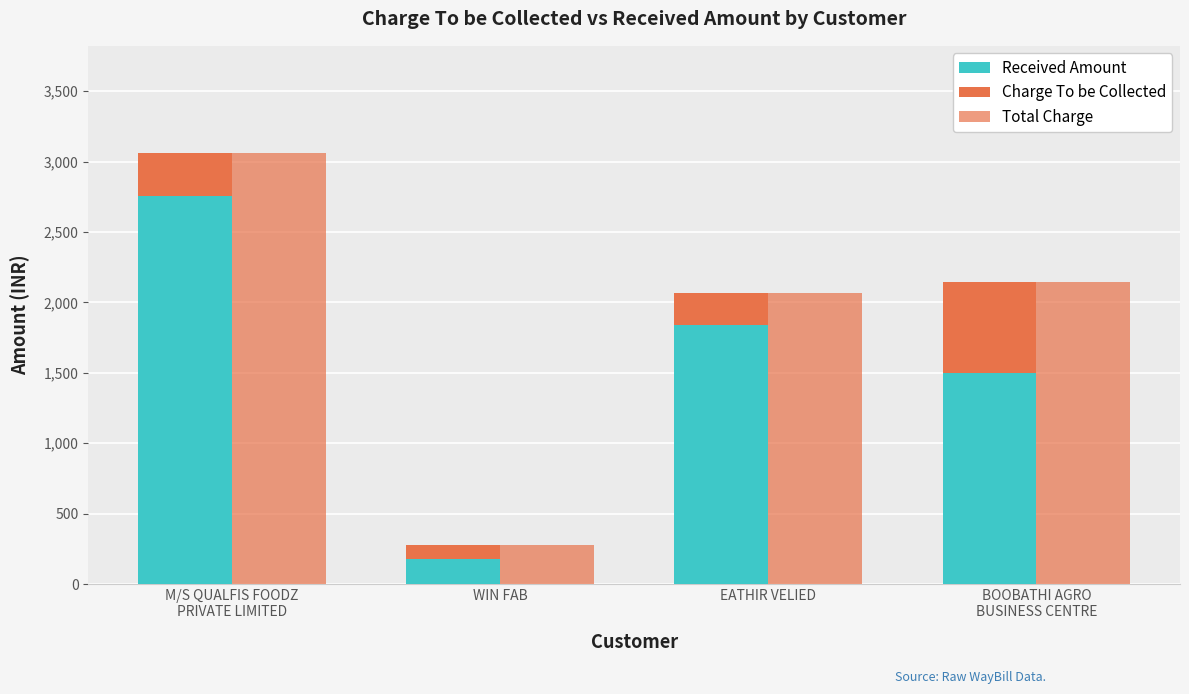

What is the value of the Charge To be Collected bar at the 4th from the left?

650